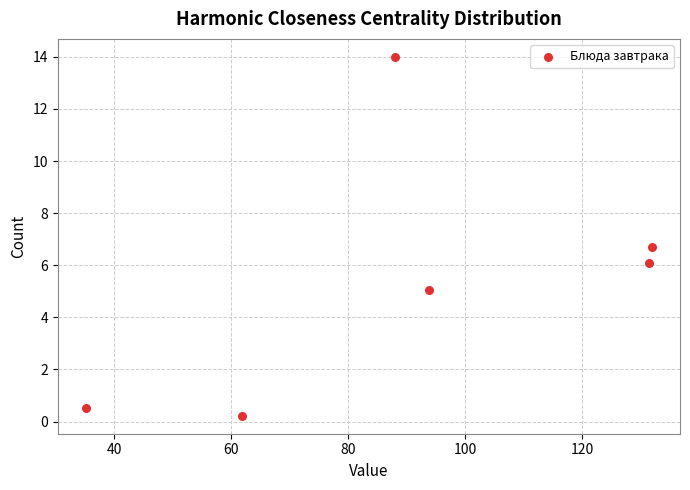

What Y value in the scatter plot is closest to 7?

6.7